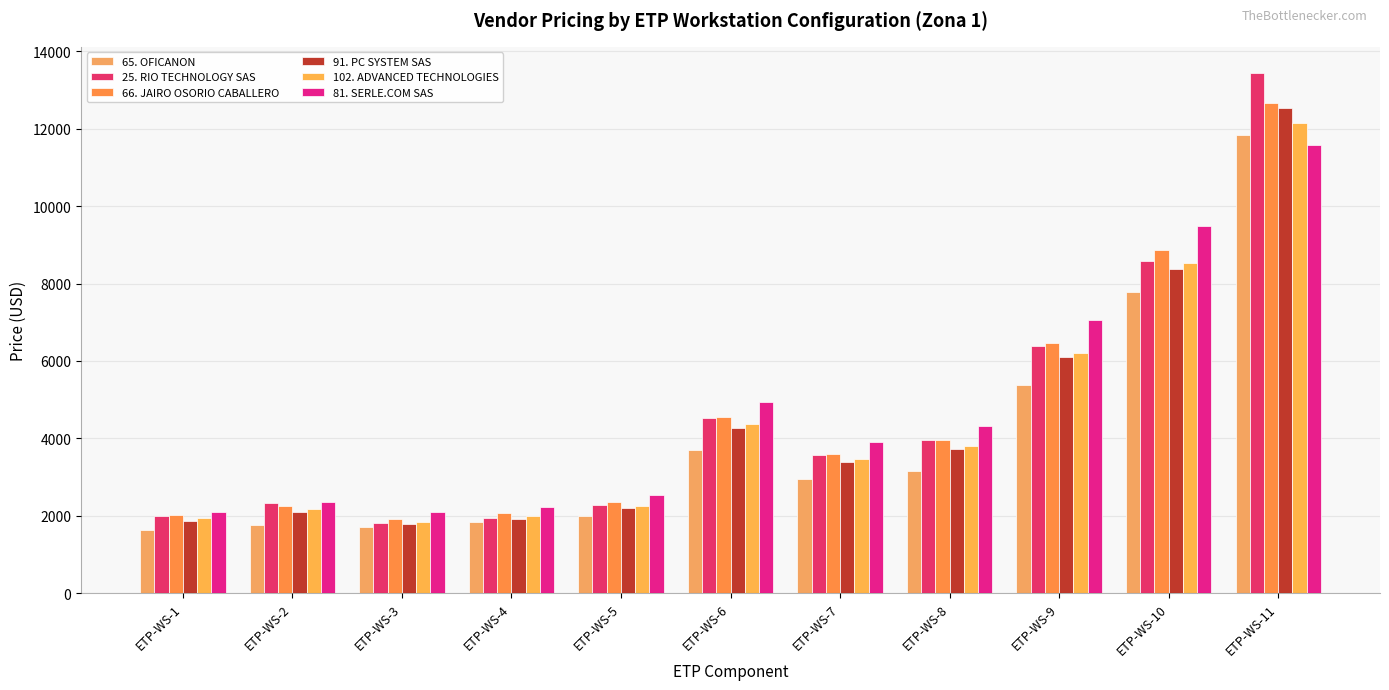

How many bars are there in each group?

6